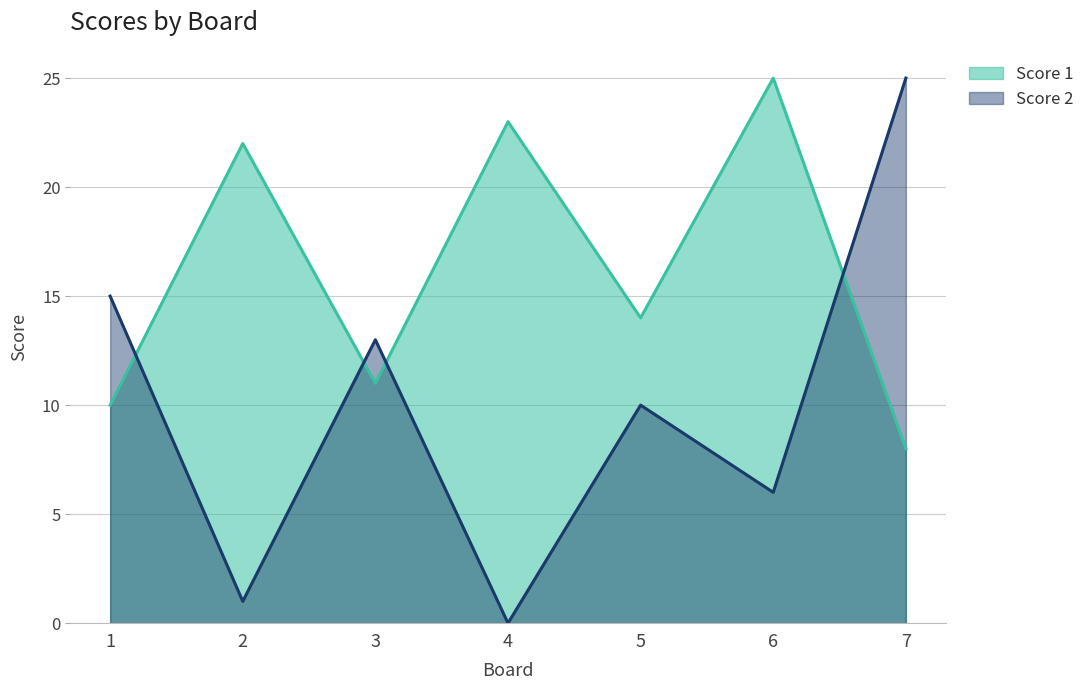

List the series in order of their overall mean, lowest first.

Score 2, Score 1